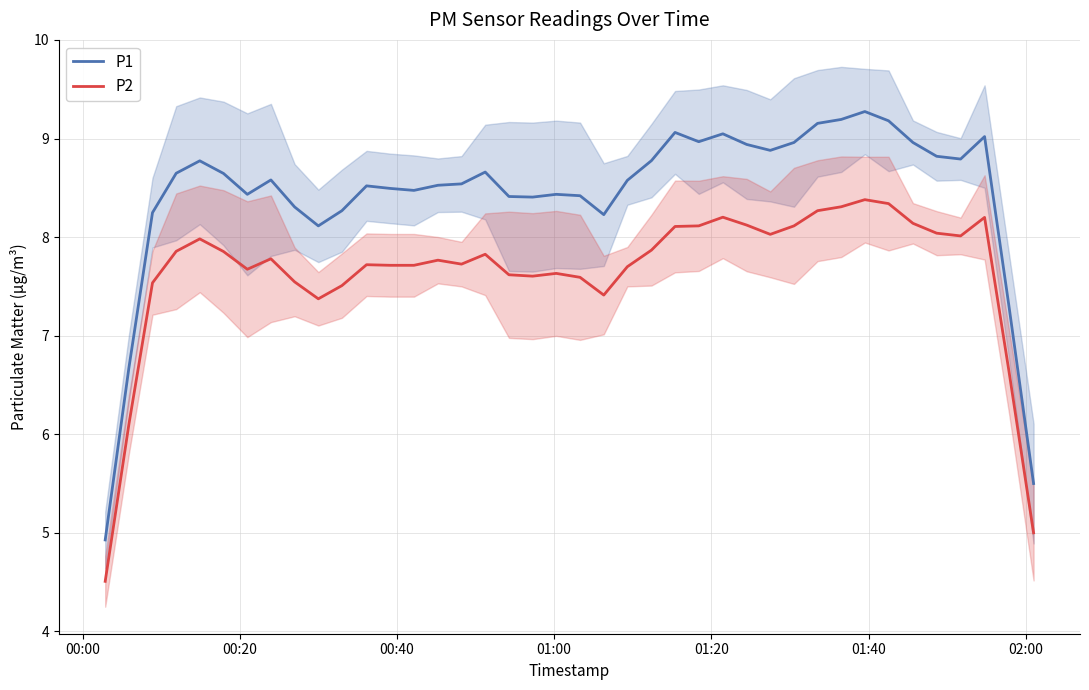

True or false: P2 and P1 intersect in this chart.

False